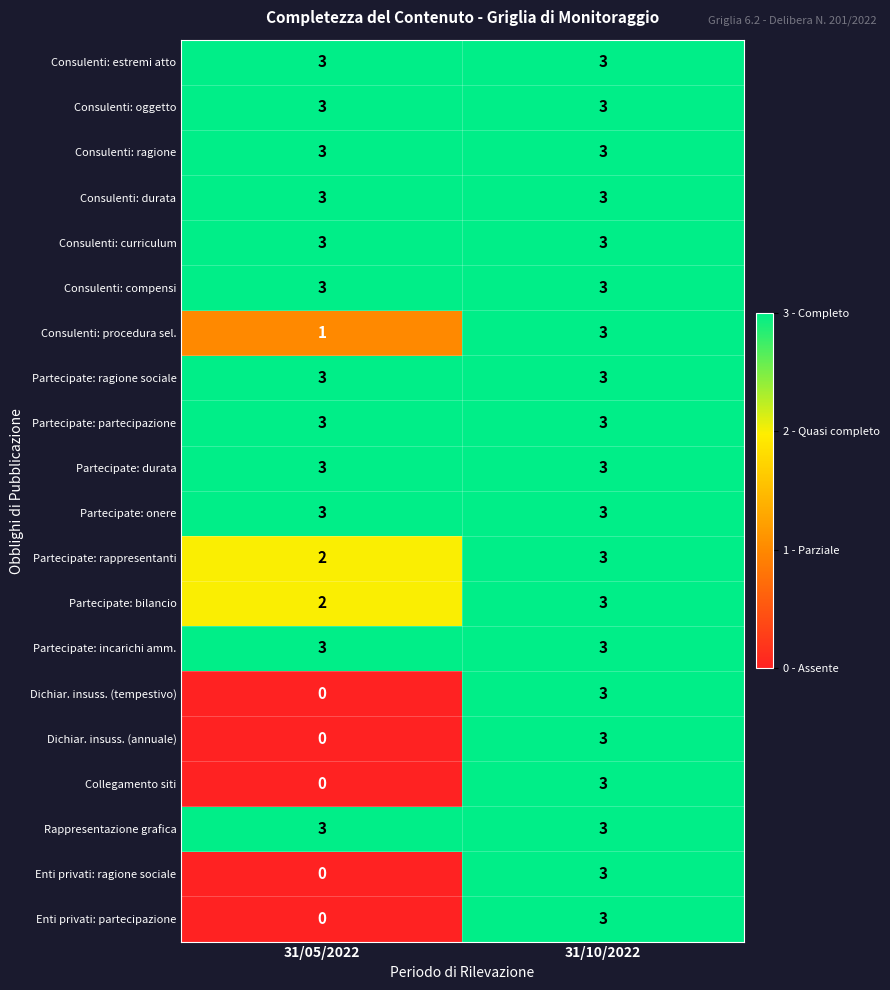

Is the value of Enti privati: partecipazione at 31/05/2022 greater than the value of Consulenti: ragione at 31/10/2022?

No